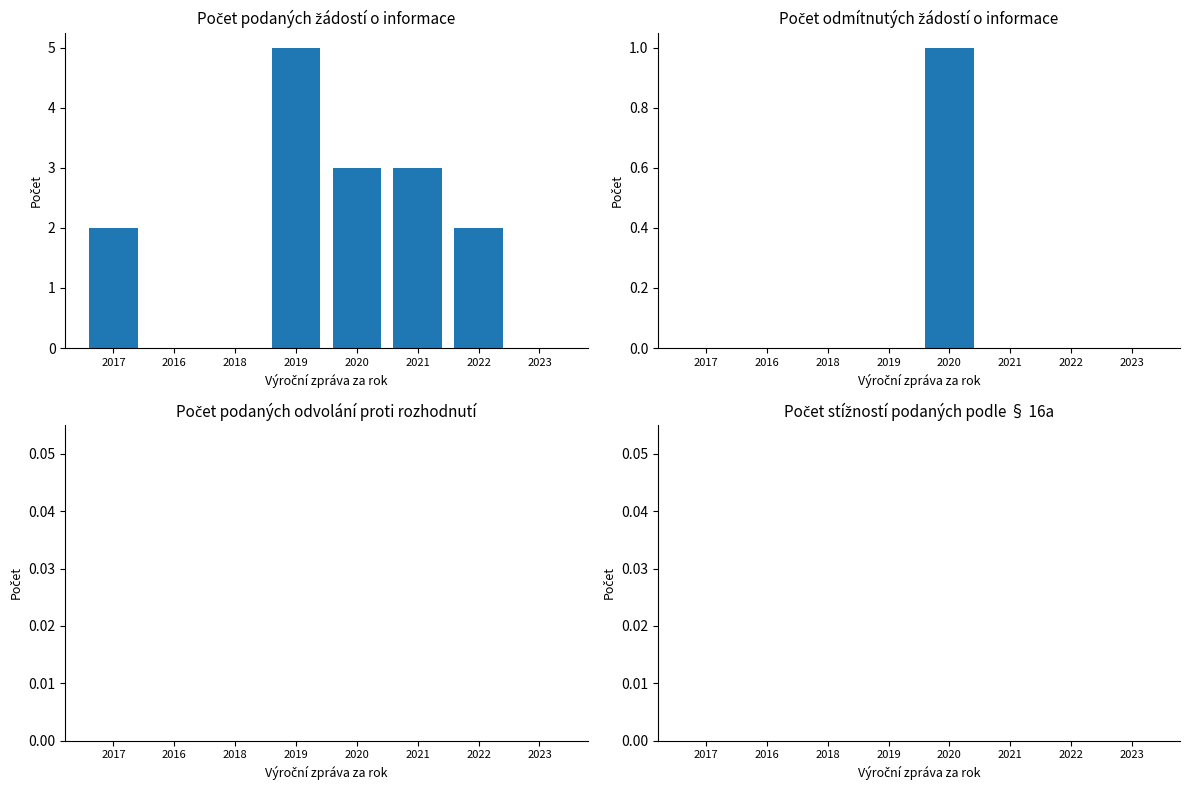

How many data points does each series have?

8